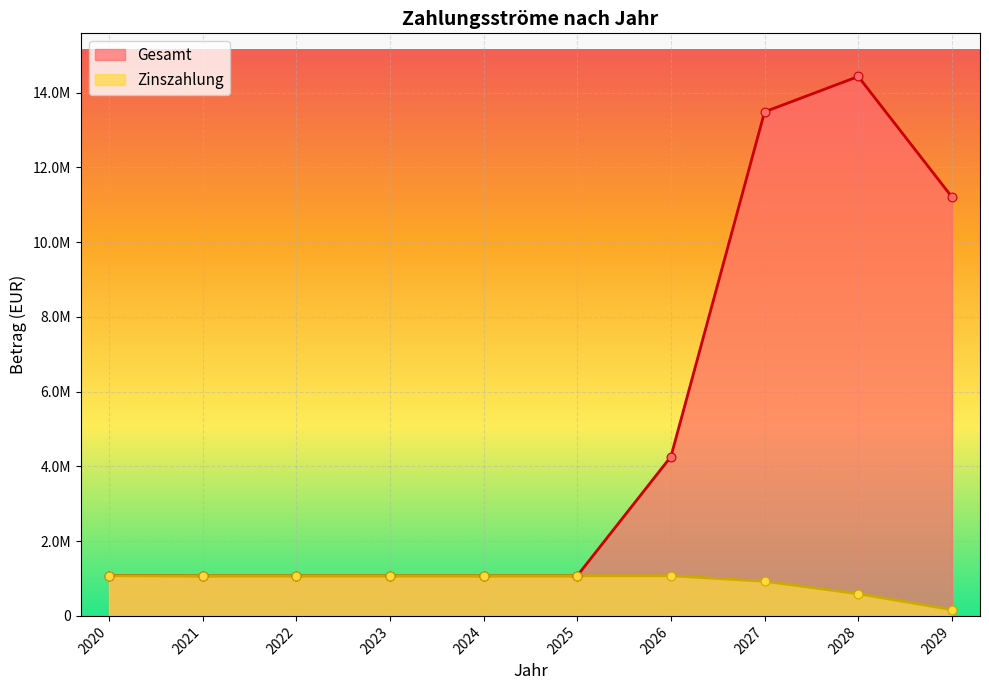

Which series contains the lowest Y value?

Zinszahlung